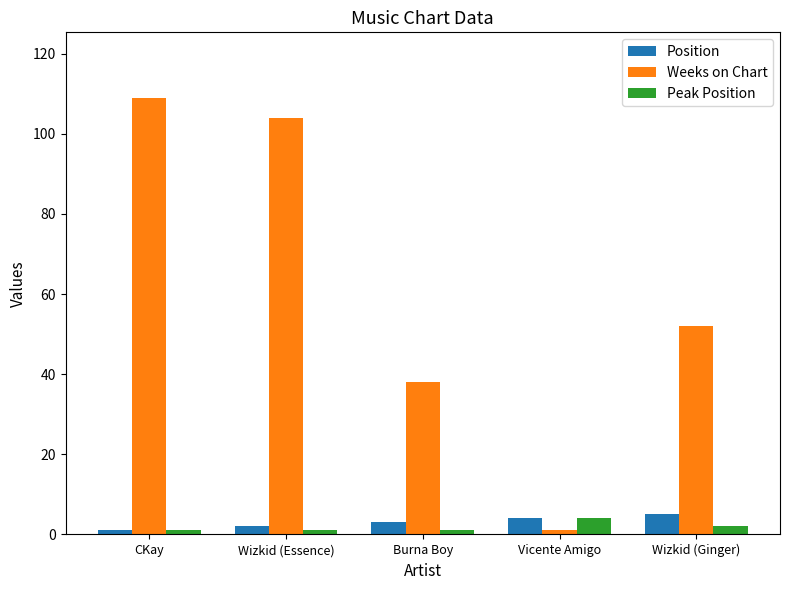

List the labels in order of Weeks on Chart value, largest first.

CKay, Wizkid (Essence), Wizkid (Ginger), Burna Boy, Vicente Amigo